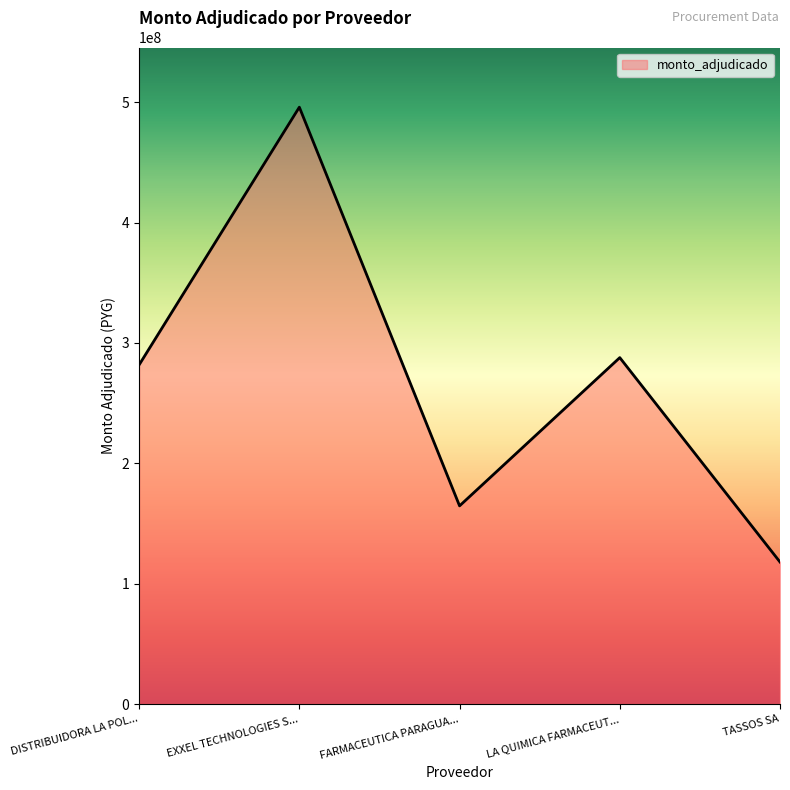

The chart shows a value of 117980000 at TASSOS SA. True or false?

True